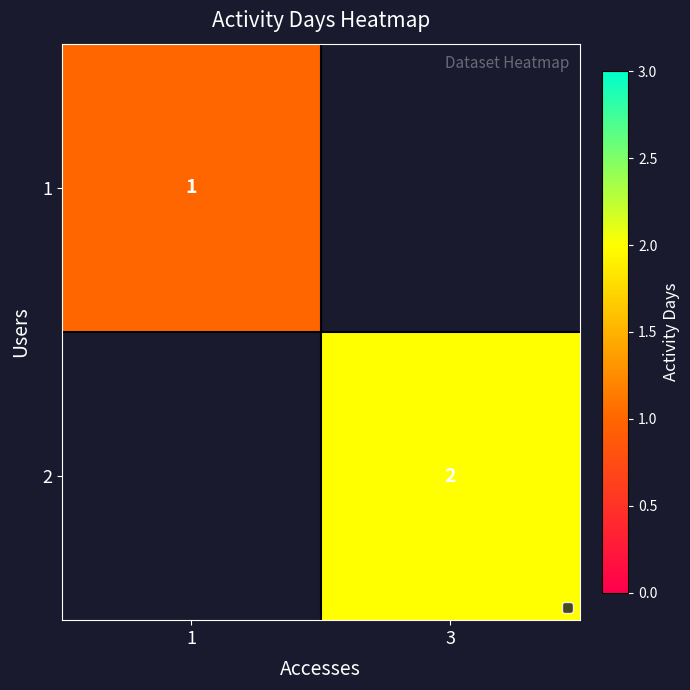

True or false: 2 has a value of 2 at 3.

True